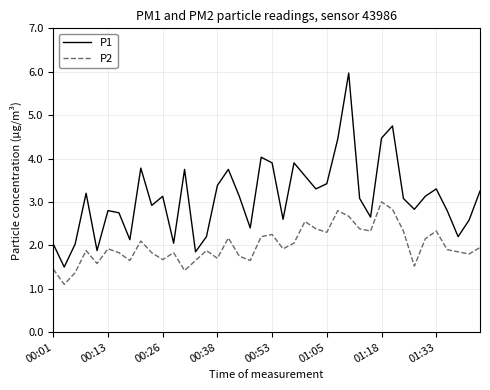

True or false: P1 and P2 intersect in this chart.

False